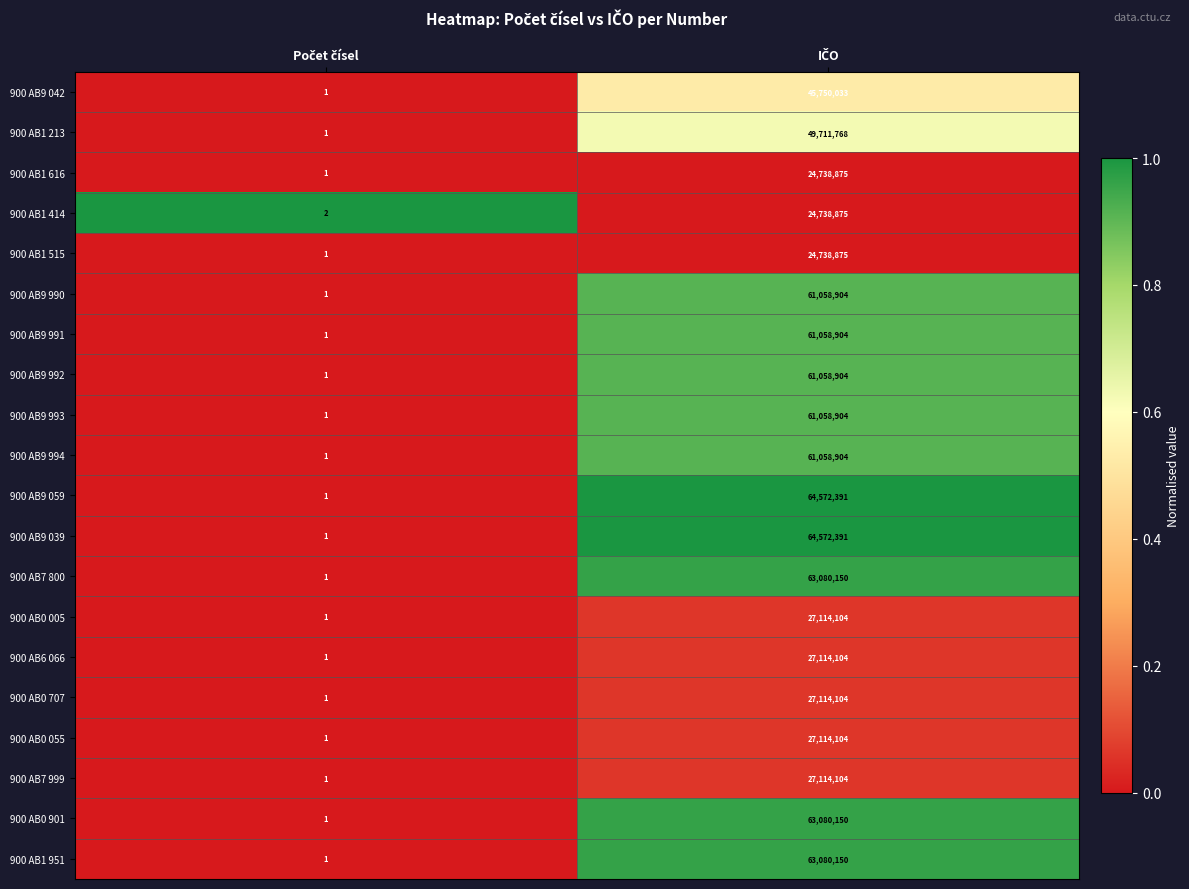

What is the greatest value displayed?

64572391